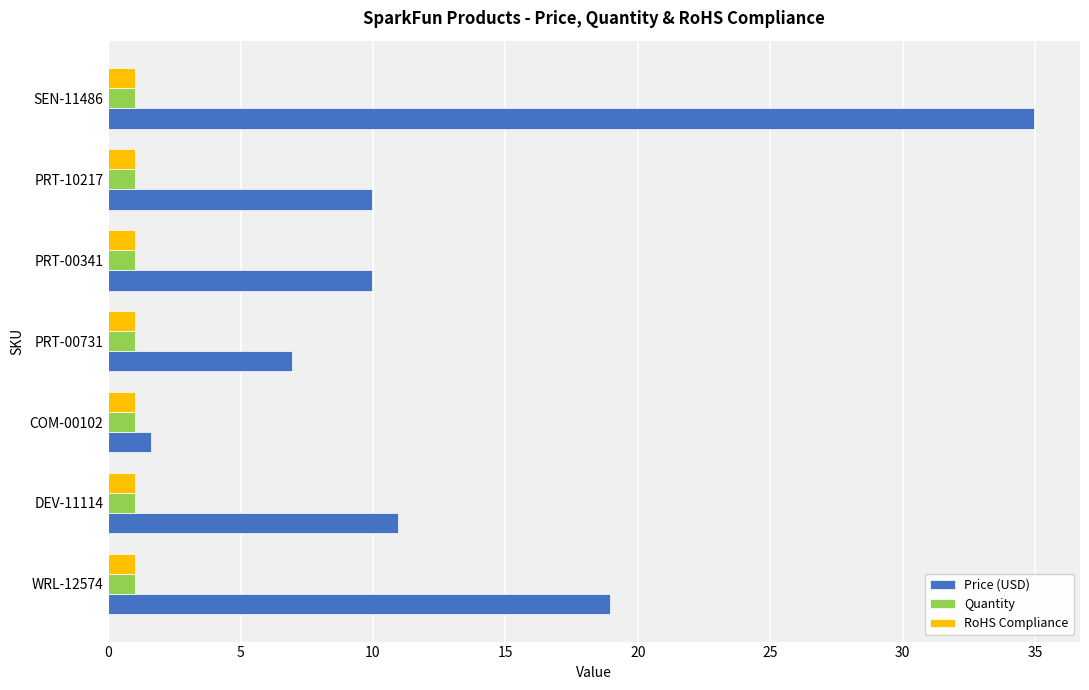

What is the minimum value for RoHS Compliance?

1.0